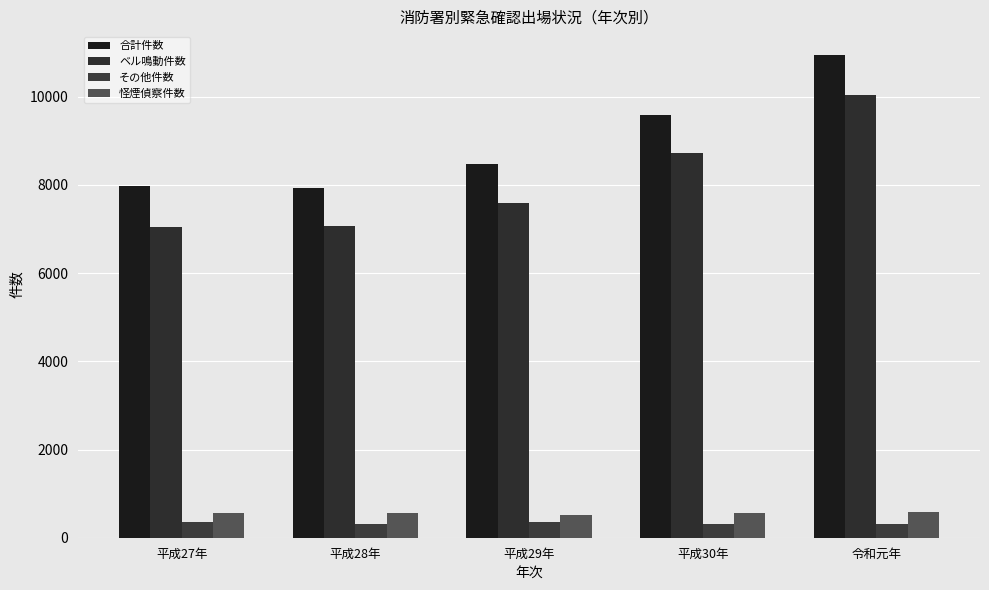

Which series has the largest total across all categories?

合計件数